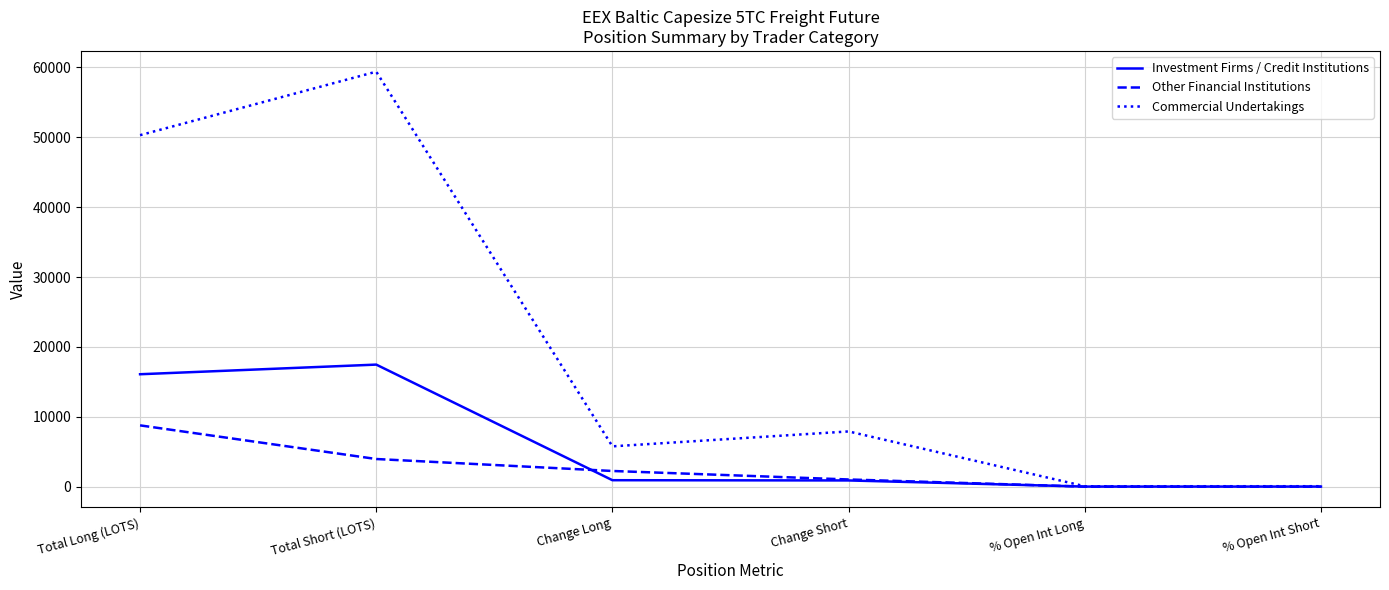

Which series has the largest range (max minus min)?

Commercial Undertakings